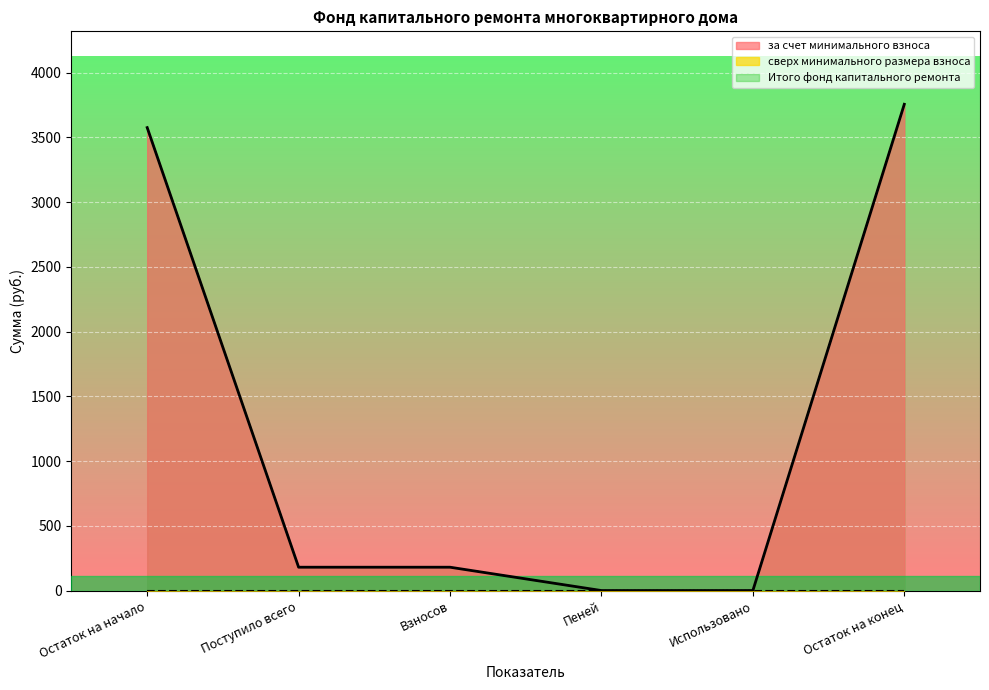

Does the chart display data point markers on the line(s)?

No